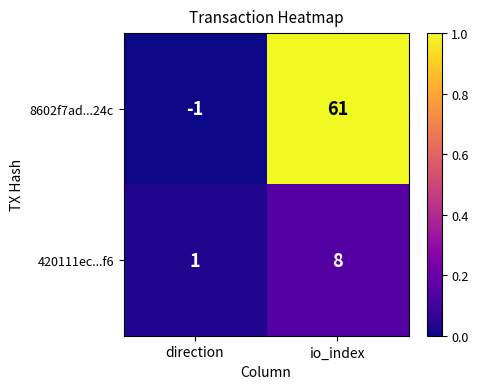

Reading left to right, extract all data points from this chart.

8602f7ad...24c: direction=-1	io_index=61
420111ec...f6: direction=1	io_index=8